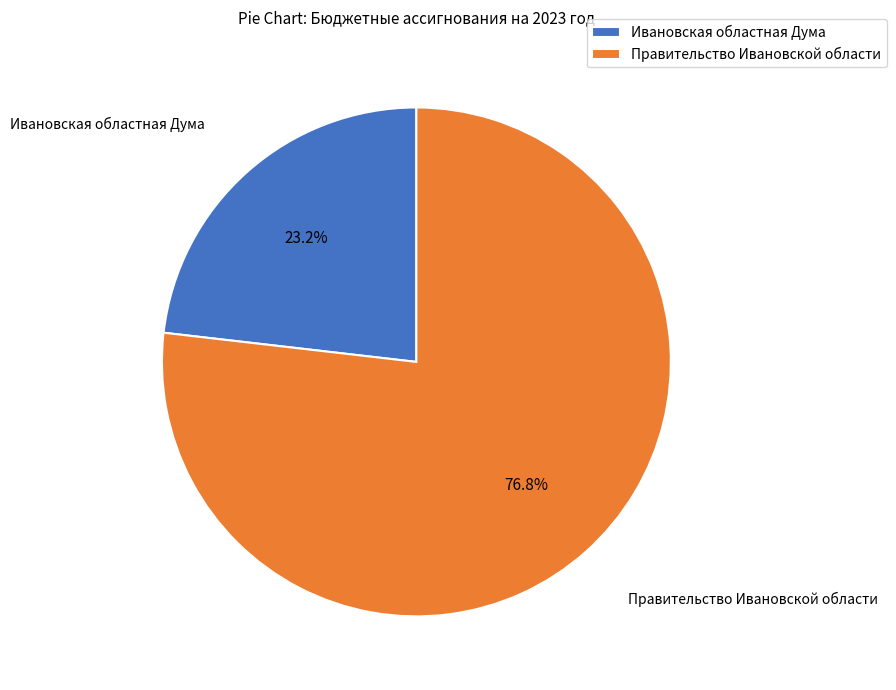

To the nearest percent, what portion does Правительство Ивановской области represent?

77%